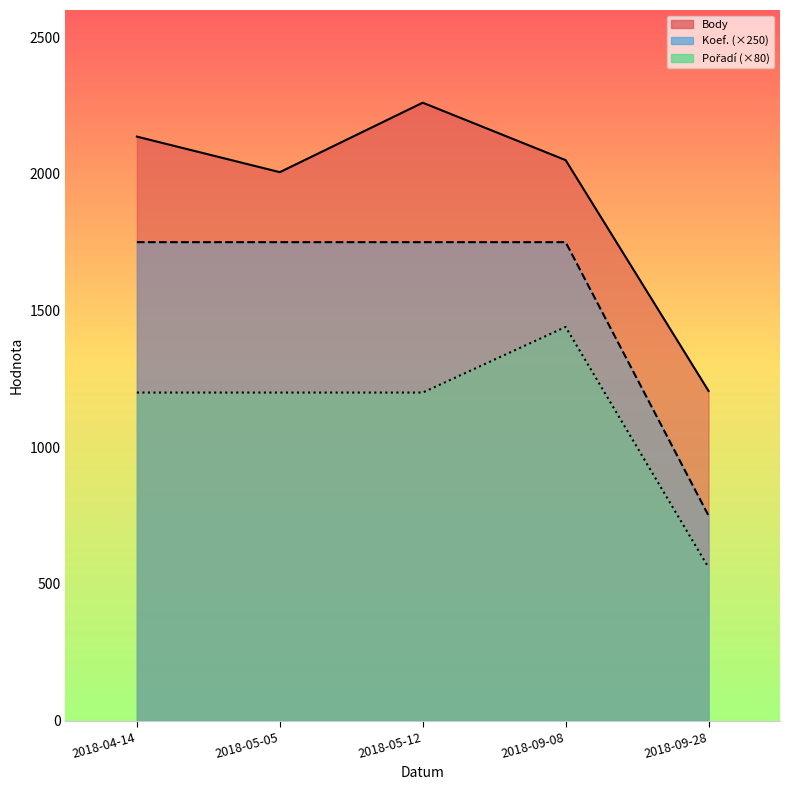

What position from the right is 2018-05-05?

4